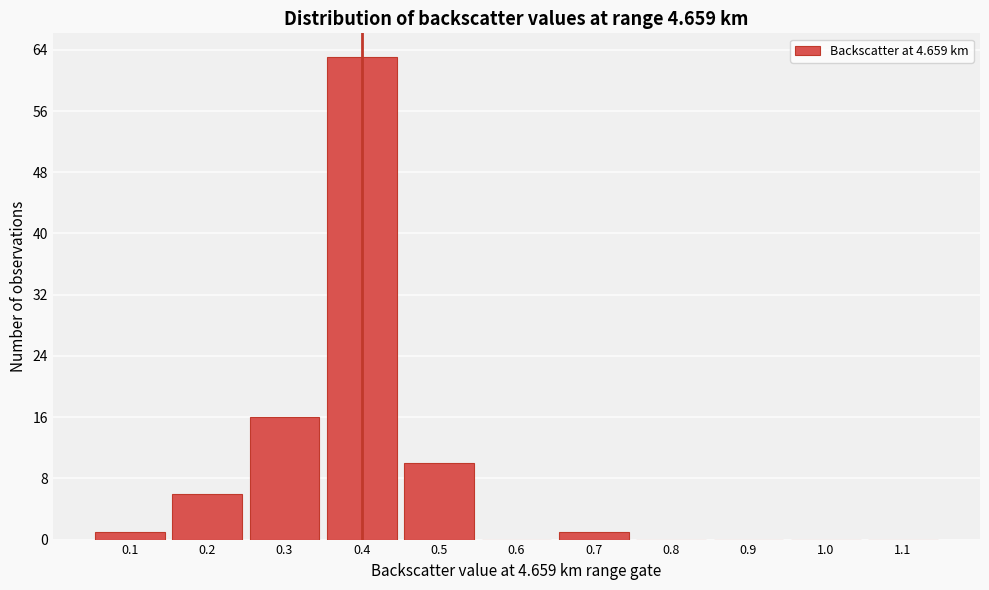

What is the height of the bar covering 0.25 to 0.35 on the x-axis? The values are not printed on the chart, so give them approximately, as read against the axis.

16